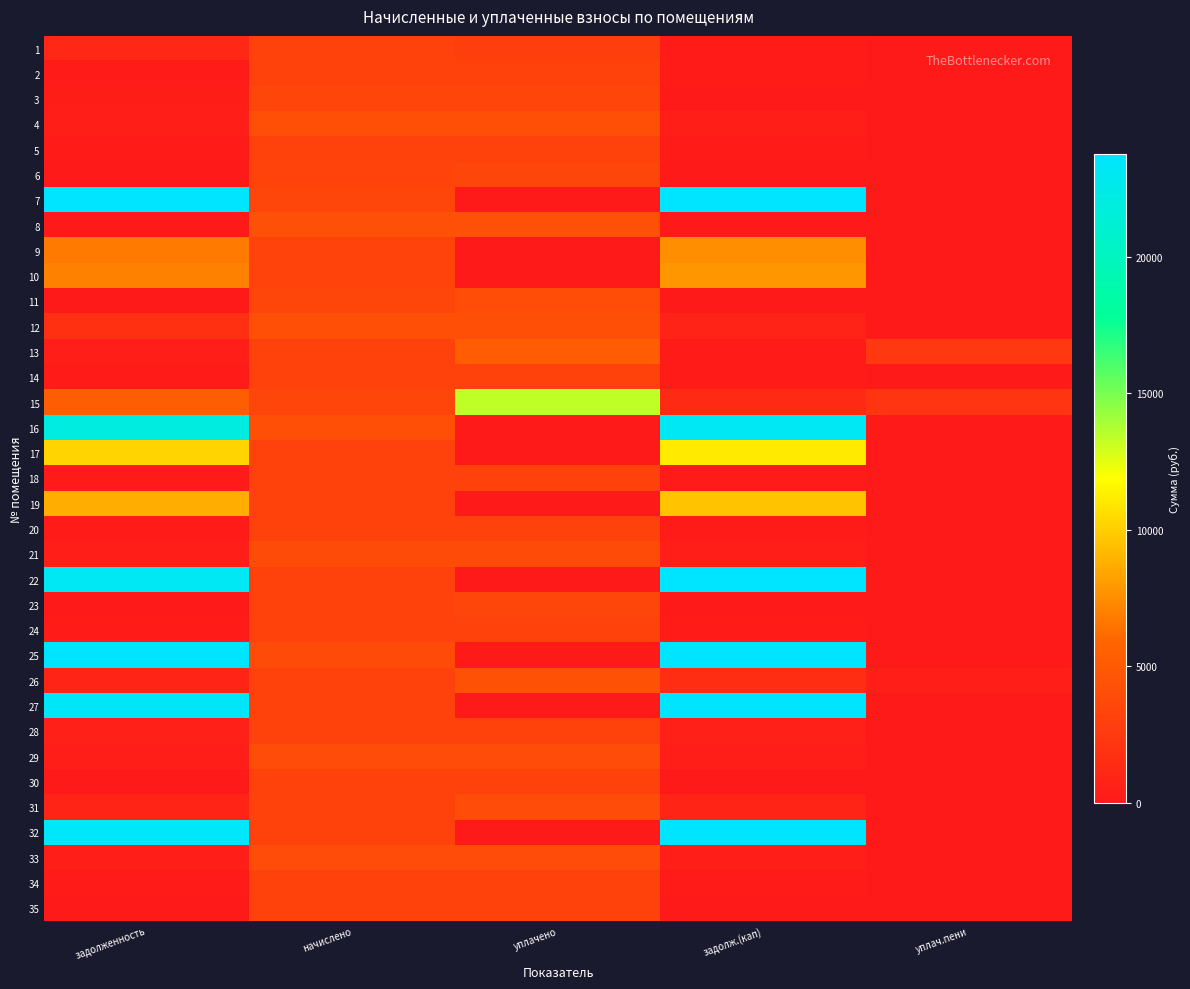

At how many categories does at least one series exceed 11569?

3